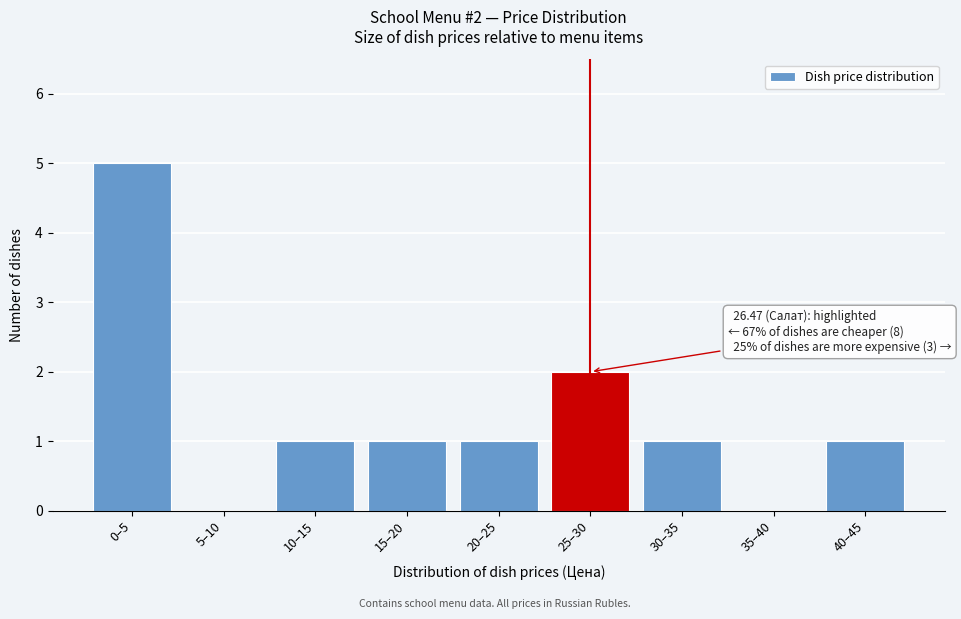

Reading right to left, transcribe all the data shown in this chart.

40–45=1	35–40=0	30–35=1	25–30=2	20–25=1	15–20=1	10–15=1	5–10=0	0–5=5